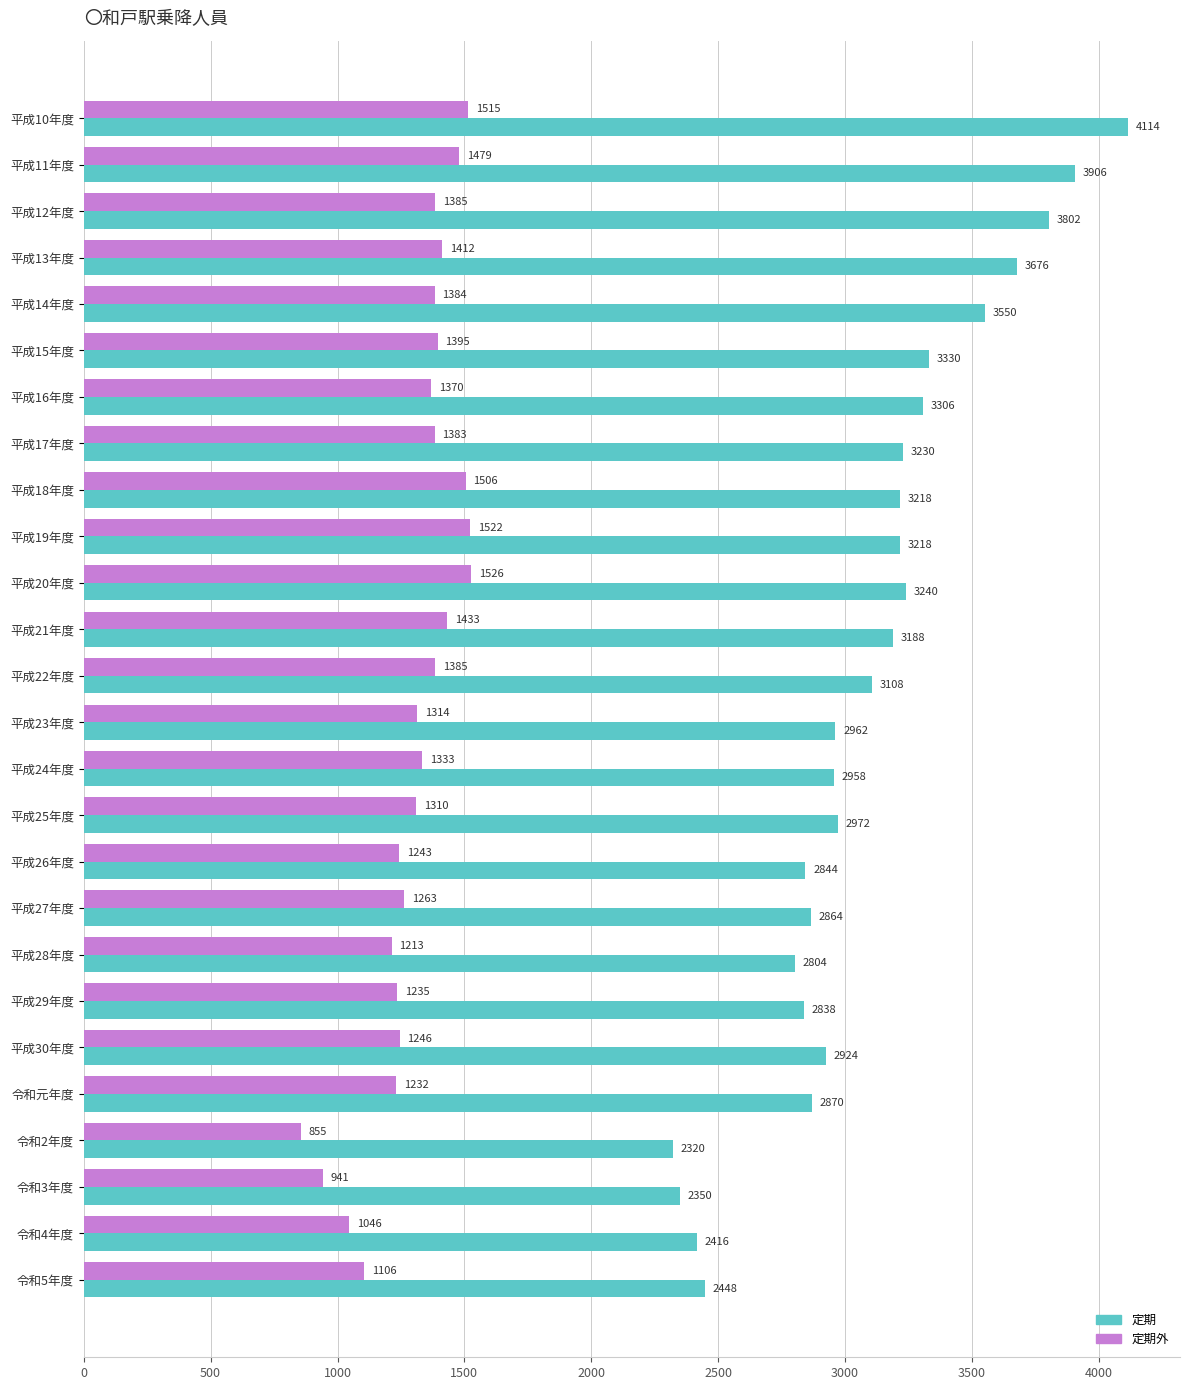

List the series in order of their overall mean, lowest first.

定期外, 定期